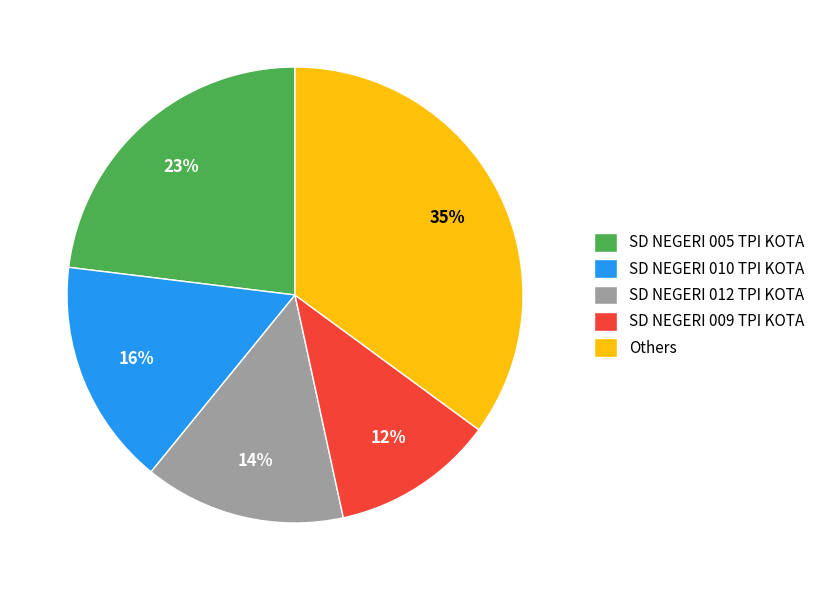

The SD NEGERI 010 TPI KOTA slice represents 16% of the pie. True or false?

True